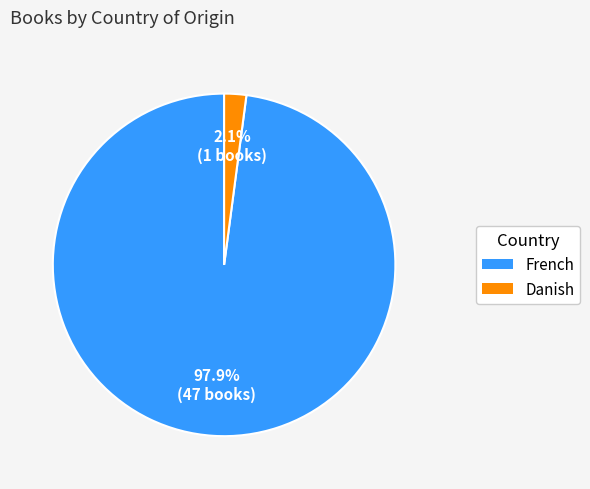

To the nearest percent, what is the difference between the Danish and French slice percentages?

96%